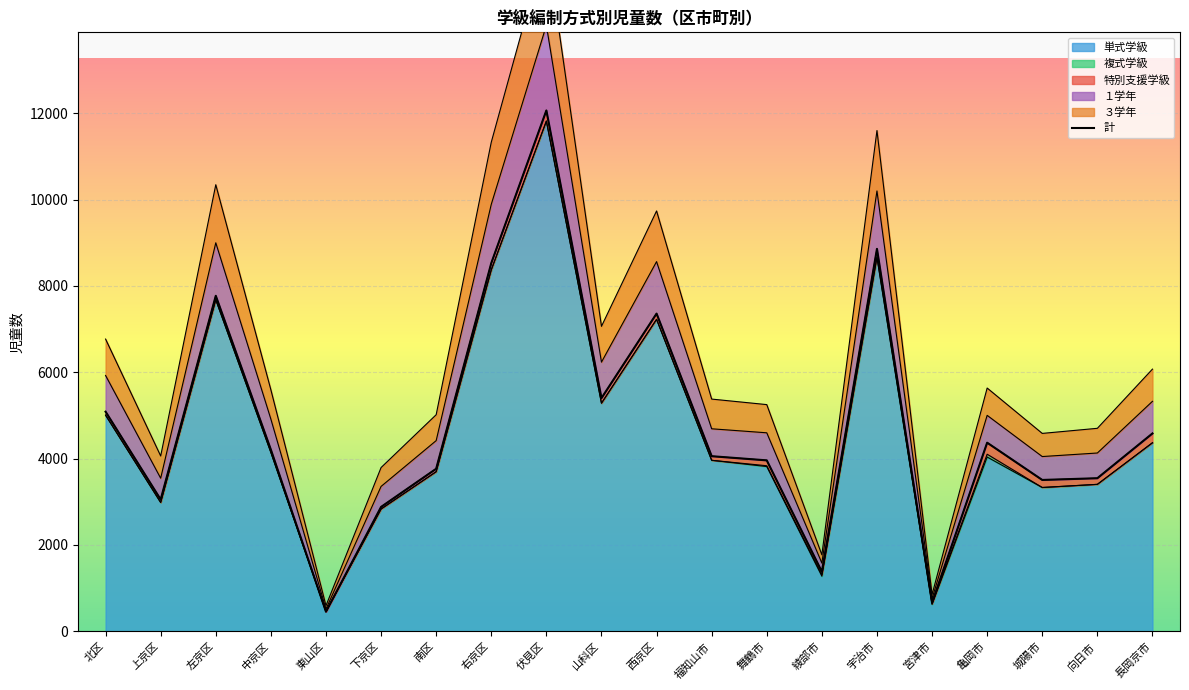

True or false: 単式学級 and １学年 cross at least once.

False